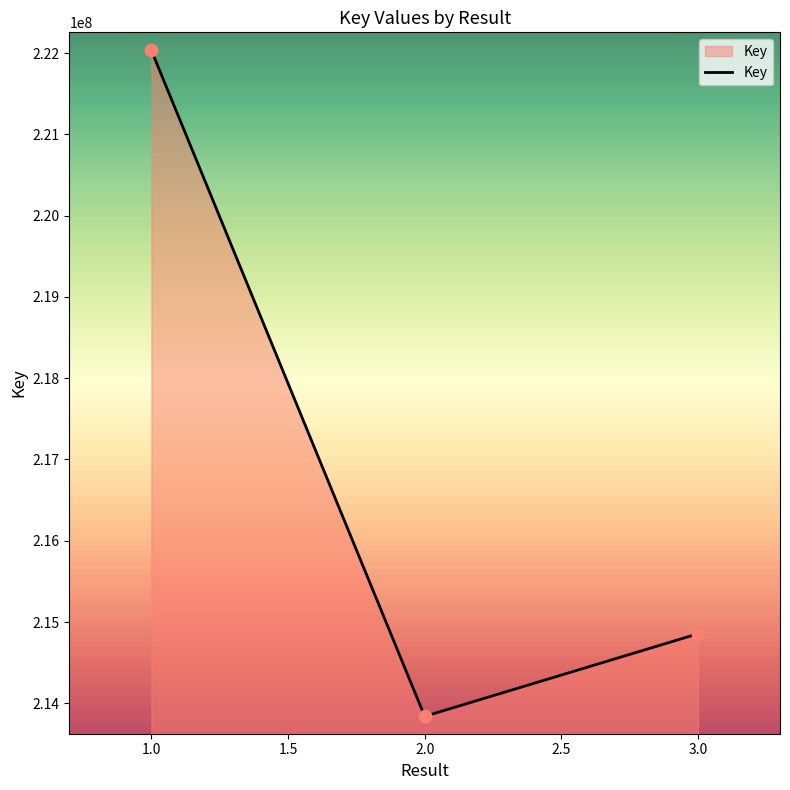

What is the ratio of the value at 3.0 to the value at 1.0?

1.0